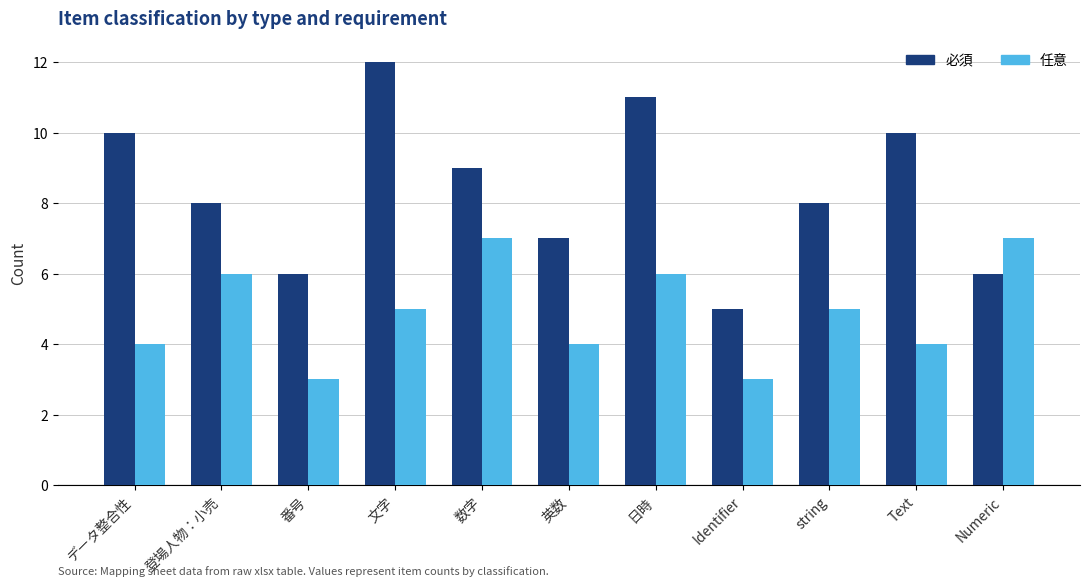

Rank the series by their maximum value, from highest to lowest.

必須, 任意